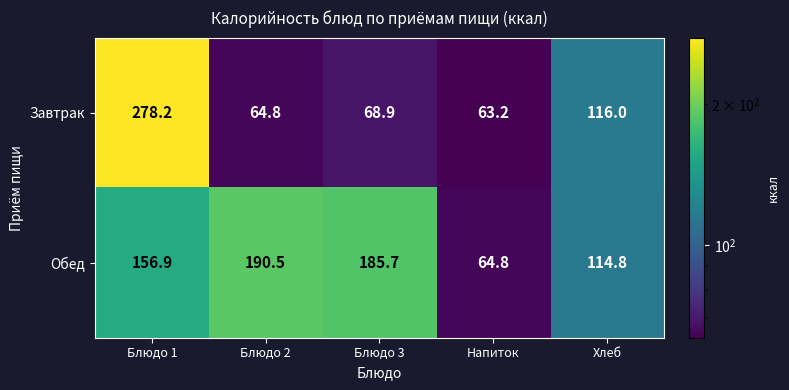

What is the sum of all Завтрак values?

591.1